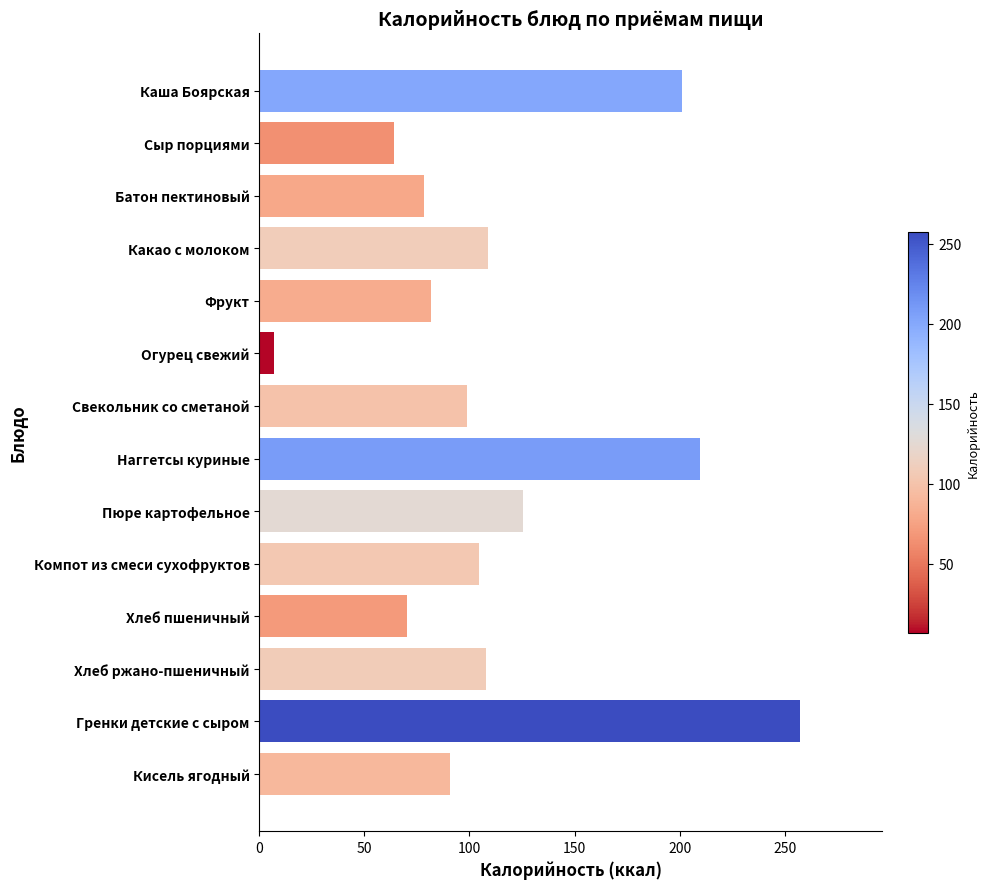

What position from the top is Компот из смеси сухофруктов?

10